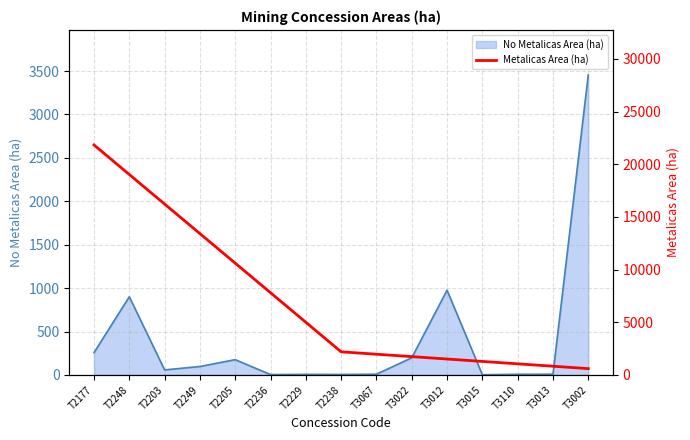

What position from the right is T3012?

5